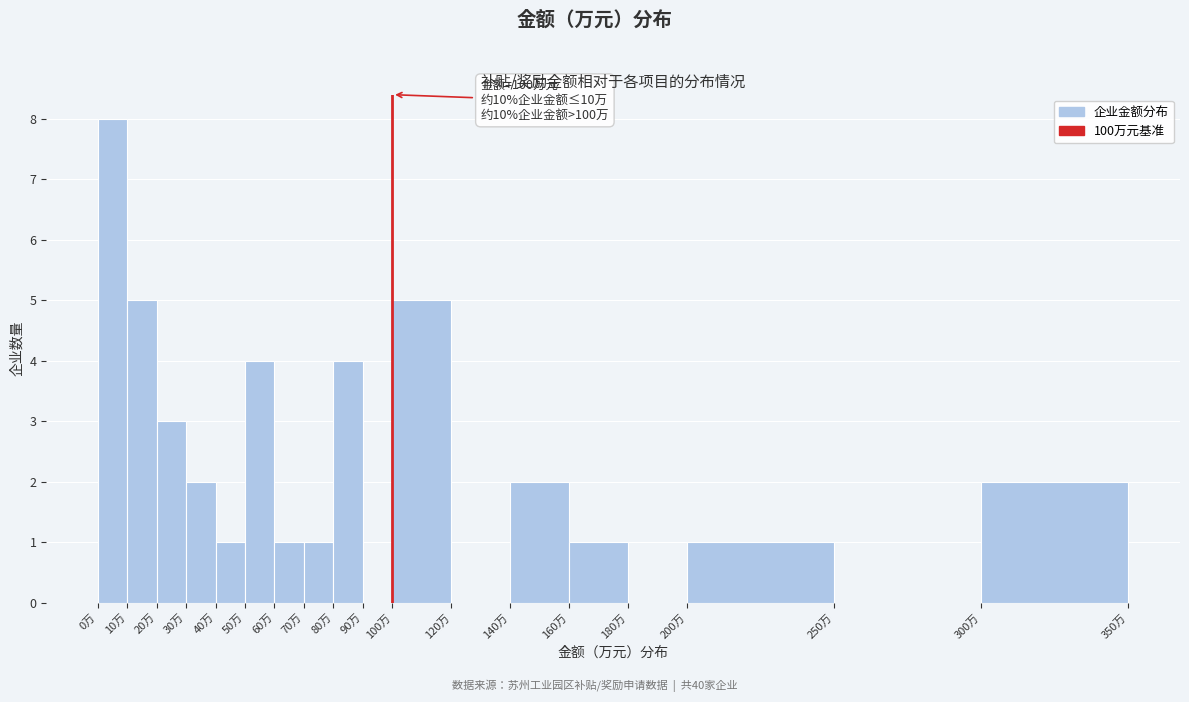

Over which range of the x-axis is the bar tallest?

0 to 10